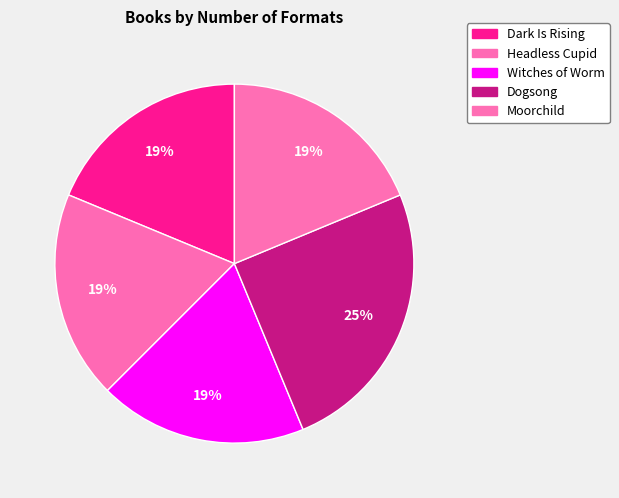

Is it true that Dogsong is 25% of the pie?

True